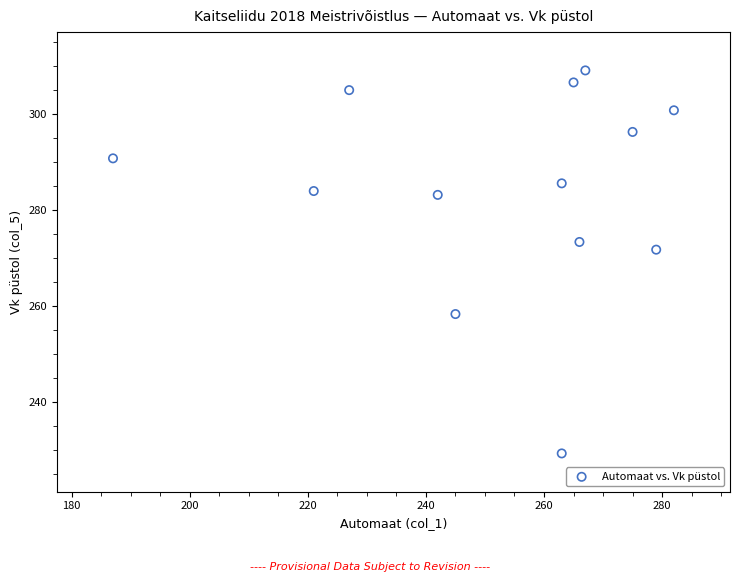

What Y value in the scatter plot is closest to 269?

271.7